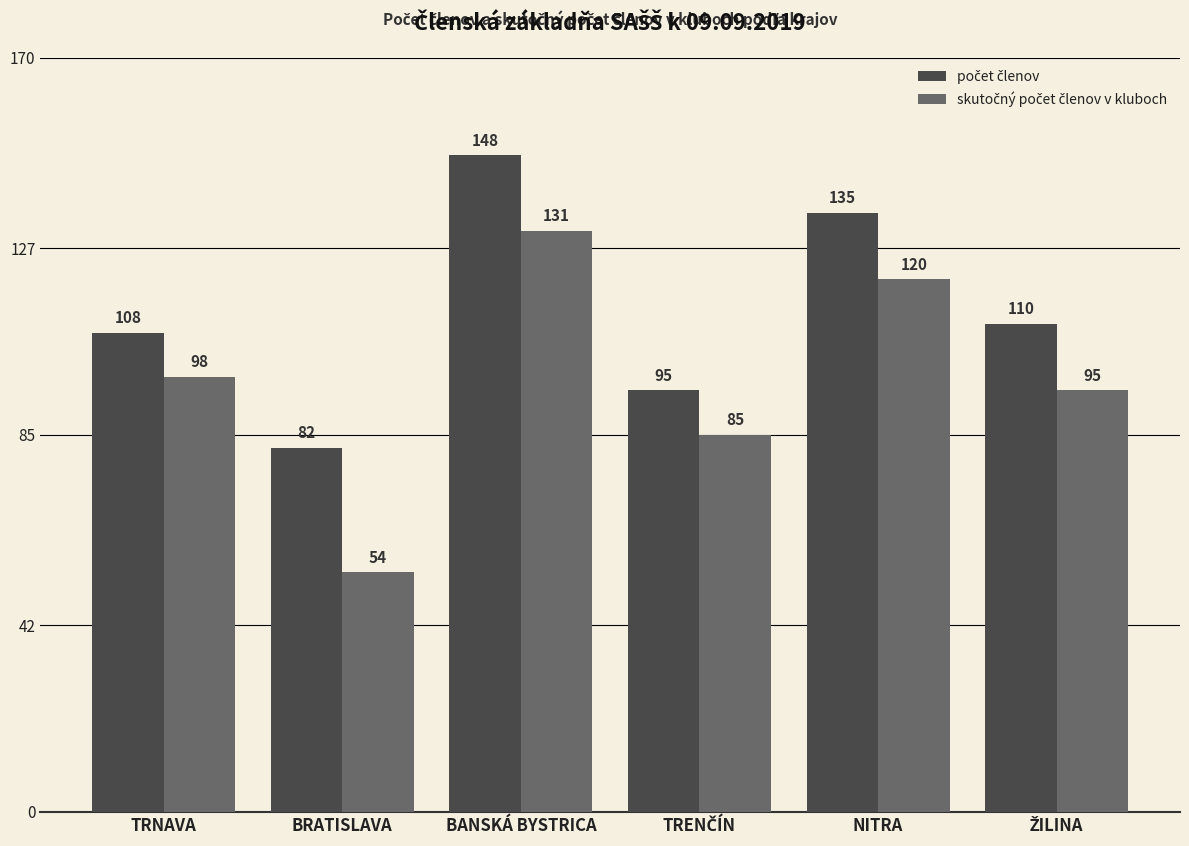

At which category is the sum across all series the highest?

BANSKÁ BYSTRICA